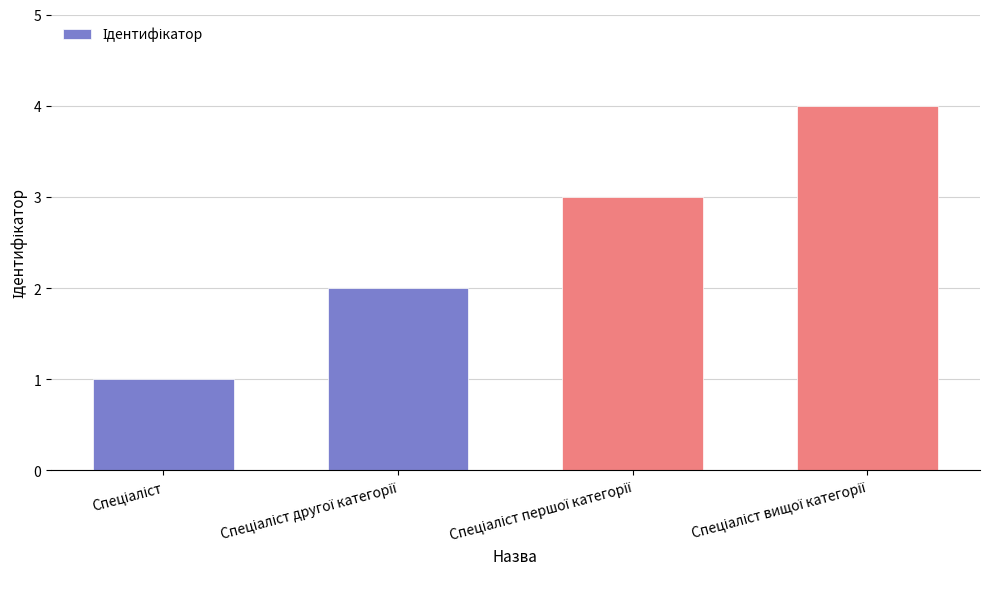

Does the chart contain stacked bars?

No